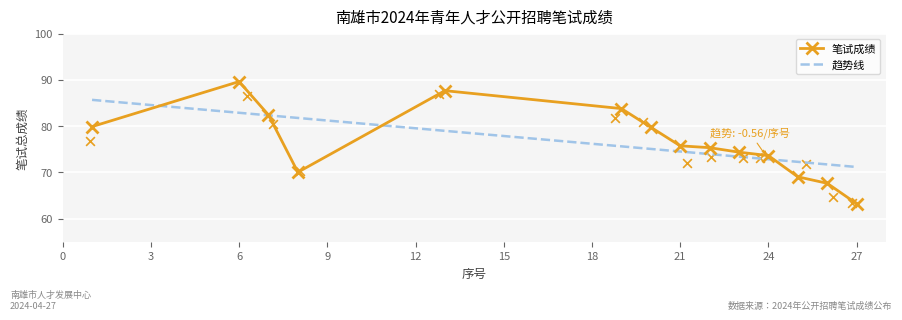

Approximately how many times larger is the value at 6 compared to 26?

1.3